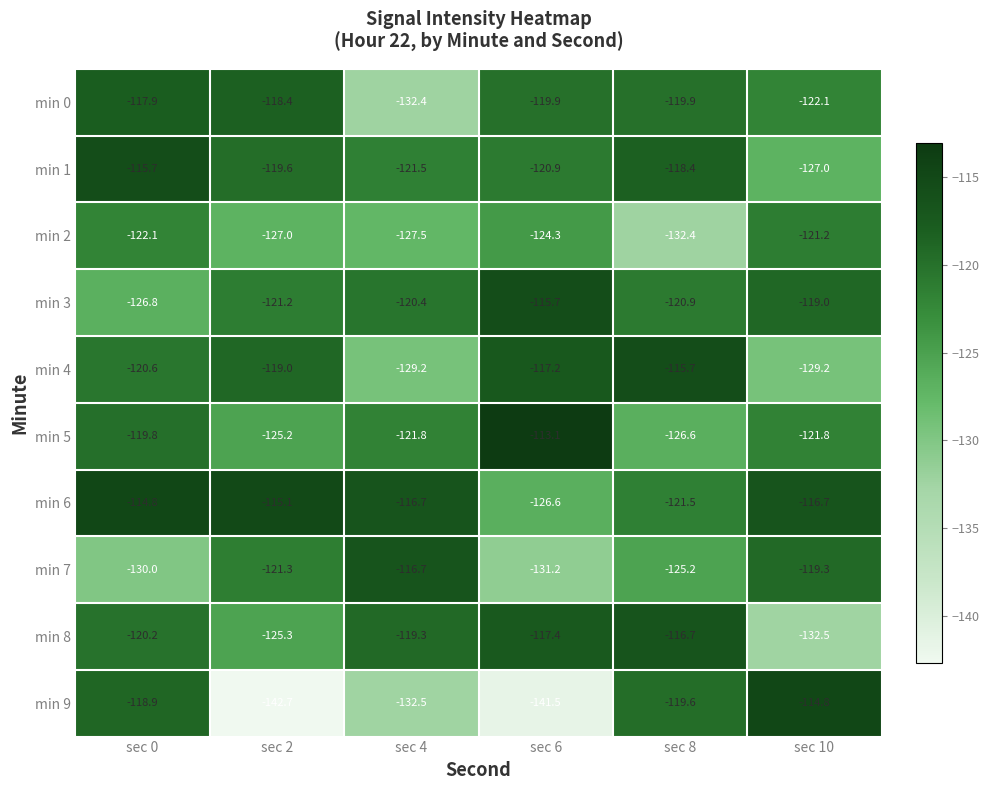

Which category has the highest value in the min 2 series?

sec 10